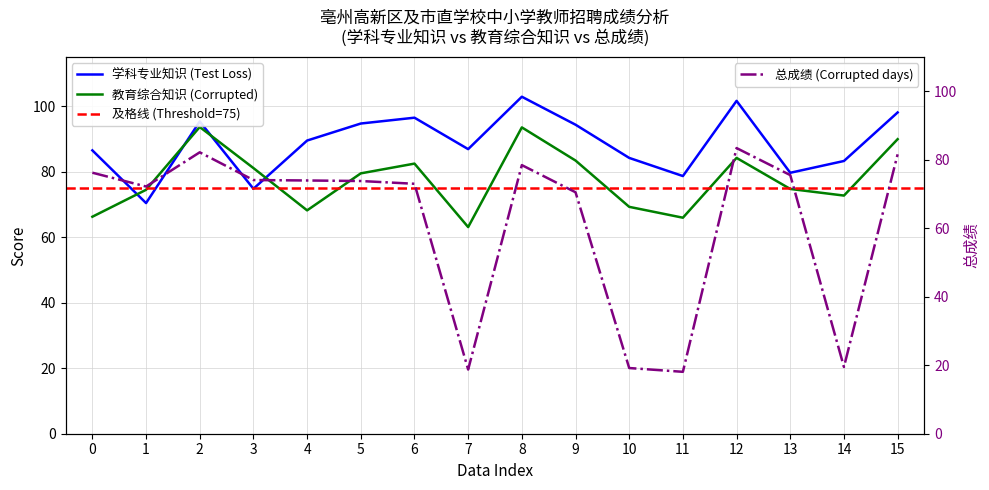

Read the 教育综合知识 (Corrupted) value at 2.

93.7